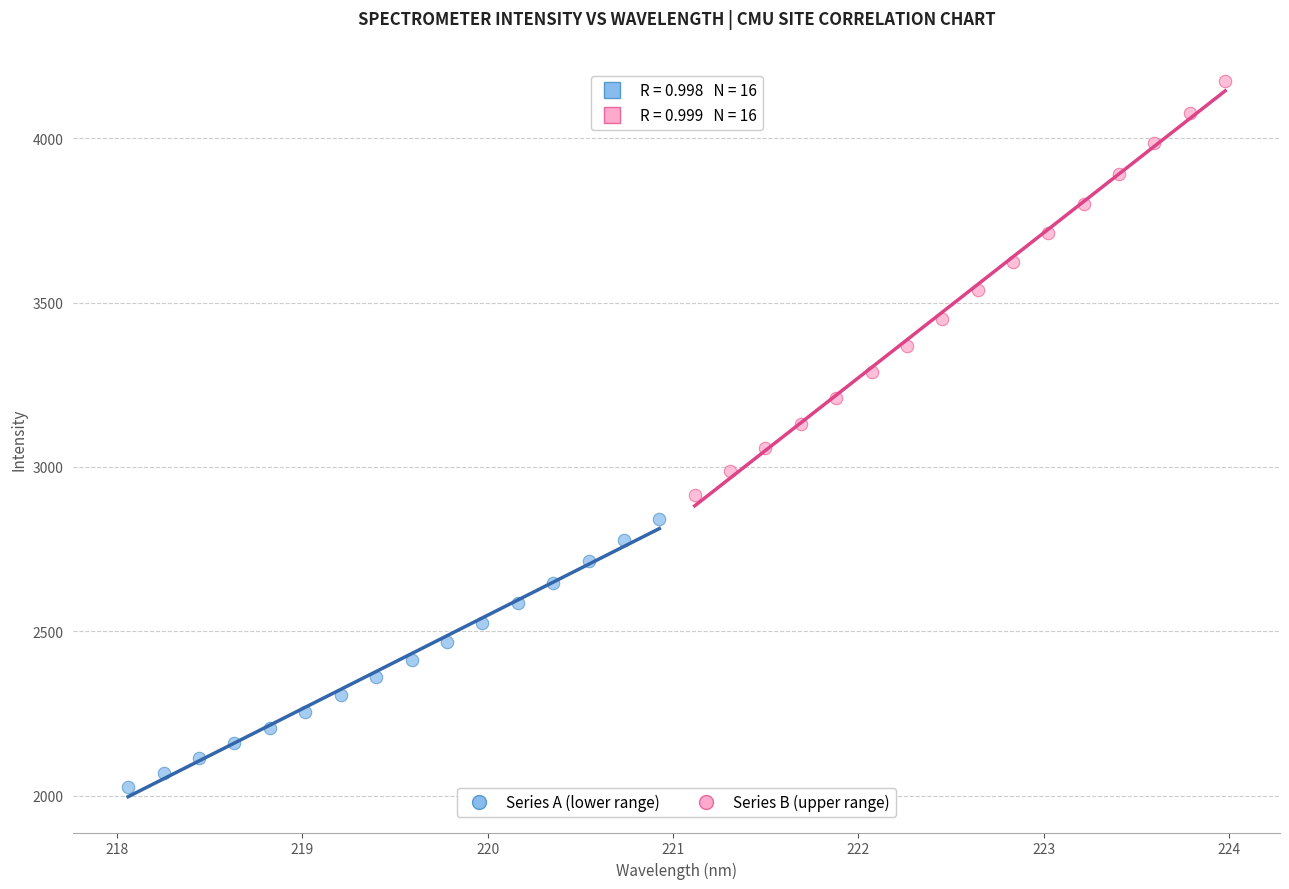

Which series has the widest spread of Y values?

Series B (upper range)